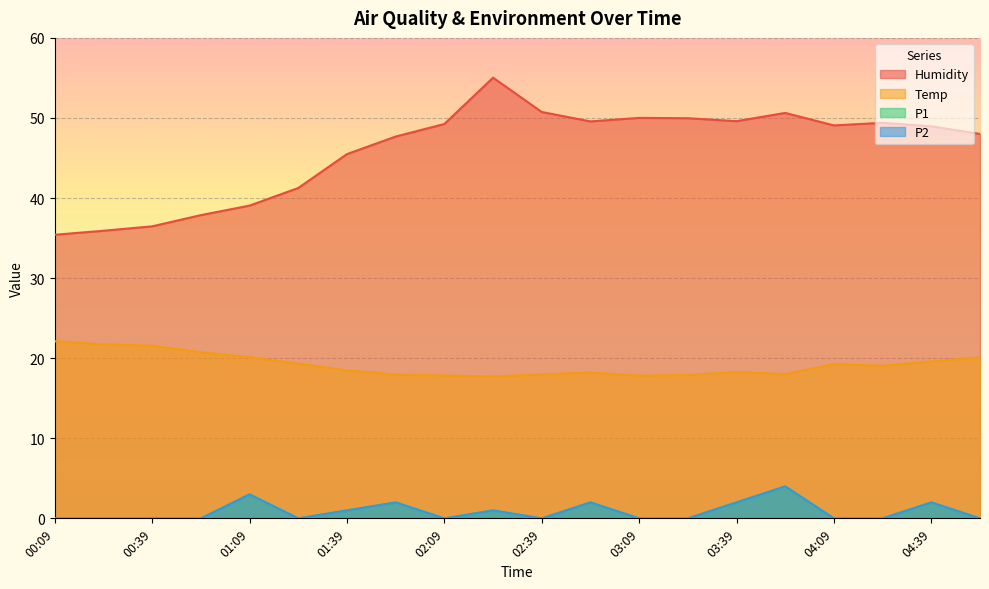

Reading left to right, what are all the values shown in this chart?

Humidity: 00:09=35.4	00:24=35.9	00:39=36.5	00:54=37.9	01:09=39.1	01:24=41.3	01:39=45.5	01:54=47.7	02:09=49.2	02:24=55.0	02:39=50.8	02:54=49.6	03:09=50.0	03:24=50.0	03:39=49.6	03:54=50.6	04:09=49.1	04:24=49.4	04:39=49.0	04:54=48.0
Temp: 00:09=22.1	00:24=21.7	00:39=21.6	00:54=20.8	01:09=20.1	01:24=19.3	01:39=18.5	01:54=17.9	02:09=17.8	02:24=17.7	02:39=18.0	02:54=18.2	03:09=17.8	03:24=17.9	03:39=18.3	03:54=18.0	04:09=19.3	04:24=19.1	04:39=19.6	04:54=20.1
P1: 00:09=0.0	00:24=0.0	00:39=0.0	00:54=0.0	01:09=3.0	01:24=0.0	01:39=1.0	01:54=2.0	02:09=0.0	02:24=1.0	02:39=0.0	02:54=2.0	03:09=0.0	03:24=0.0	03:39=2.0	03:54=4.0	04:09=0.0	04:24=0.0	04:39=2.0	04:54=0.0
P2: 00:09=0.0	00:24=0.0	00:39=0.0	00:54=0.0	01:09=3.0	01:24=0.0	01:39=1.0	01:54=2.0	02:09=0.0	02:24=1.0	02:39=0.0	02:54=2.0	03:09=0.0	03:24=0.0	03:39=2.0	03:54=4.0	04:09=0.0	04:24=0.0	04:39=2.0	04:54=0.0